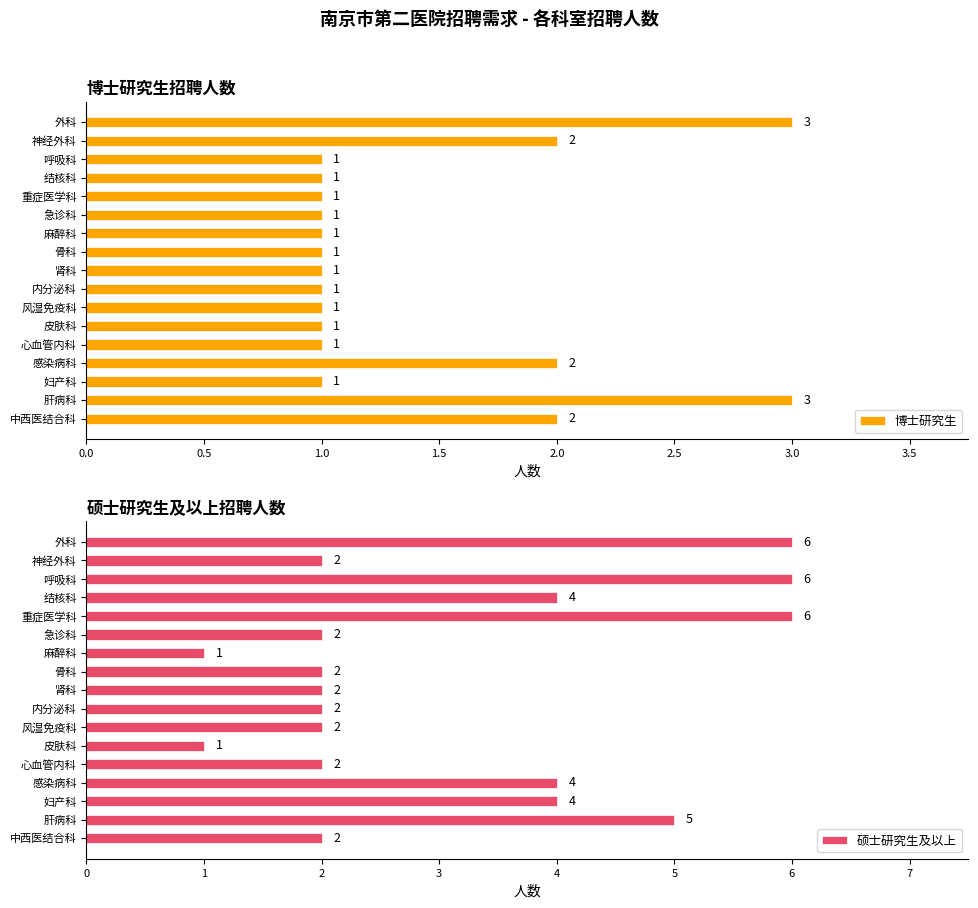

Which series has the largest total across all categories?

硕士研究生及以上